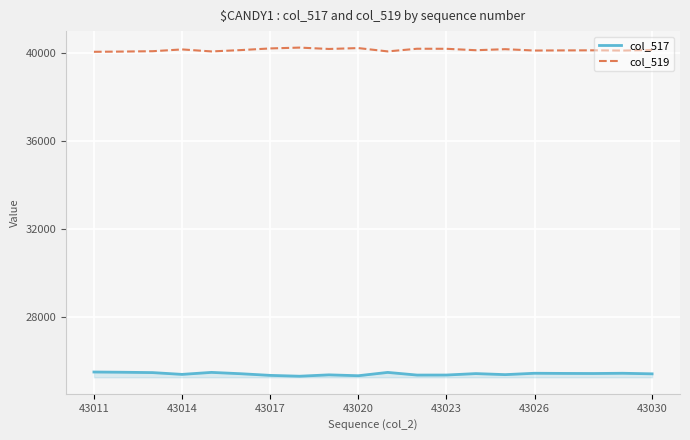

List the series in order of their overall mean, highest first.

col_519, col_517